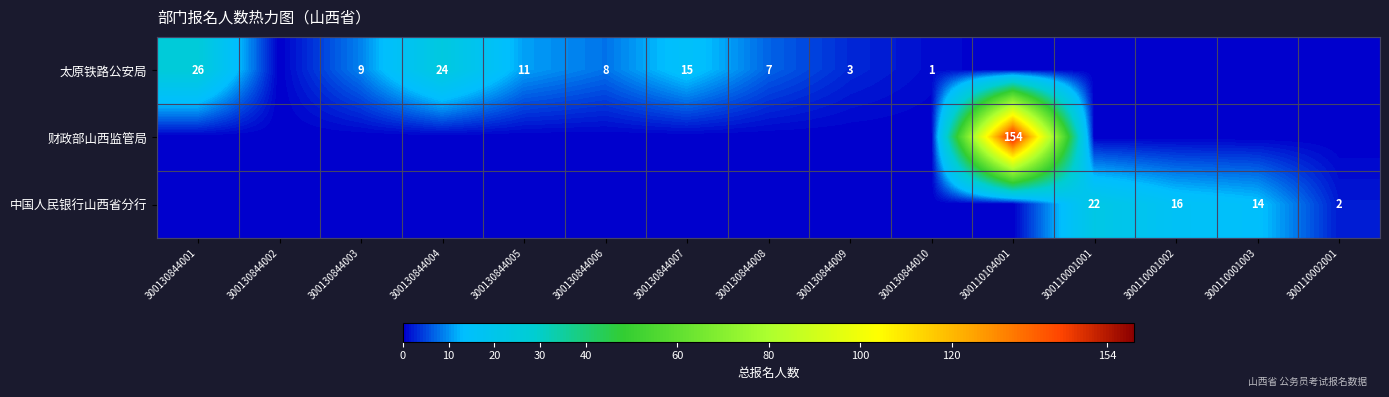

What is the total value across all series at 300130844006?

8